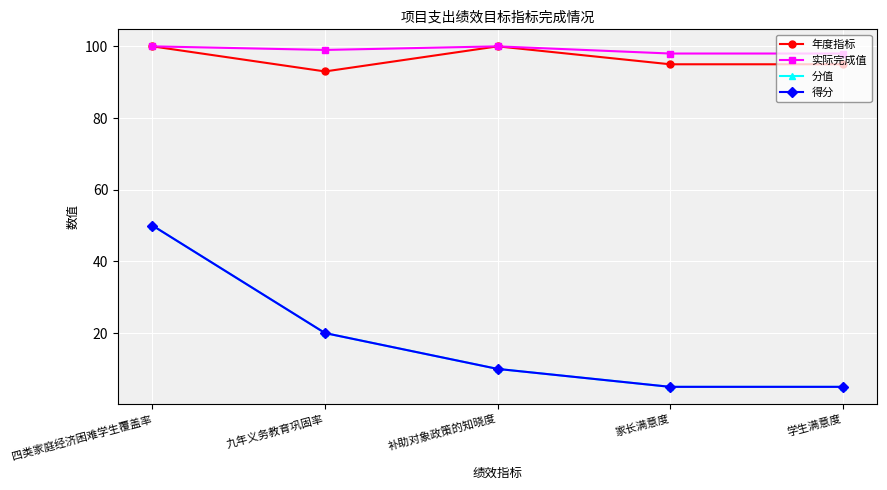

What is the difference between the maximum and minimum values in the 年度指标 series?

7